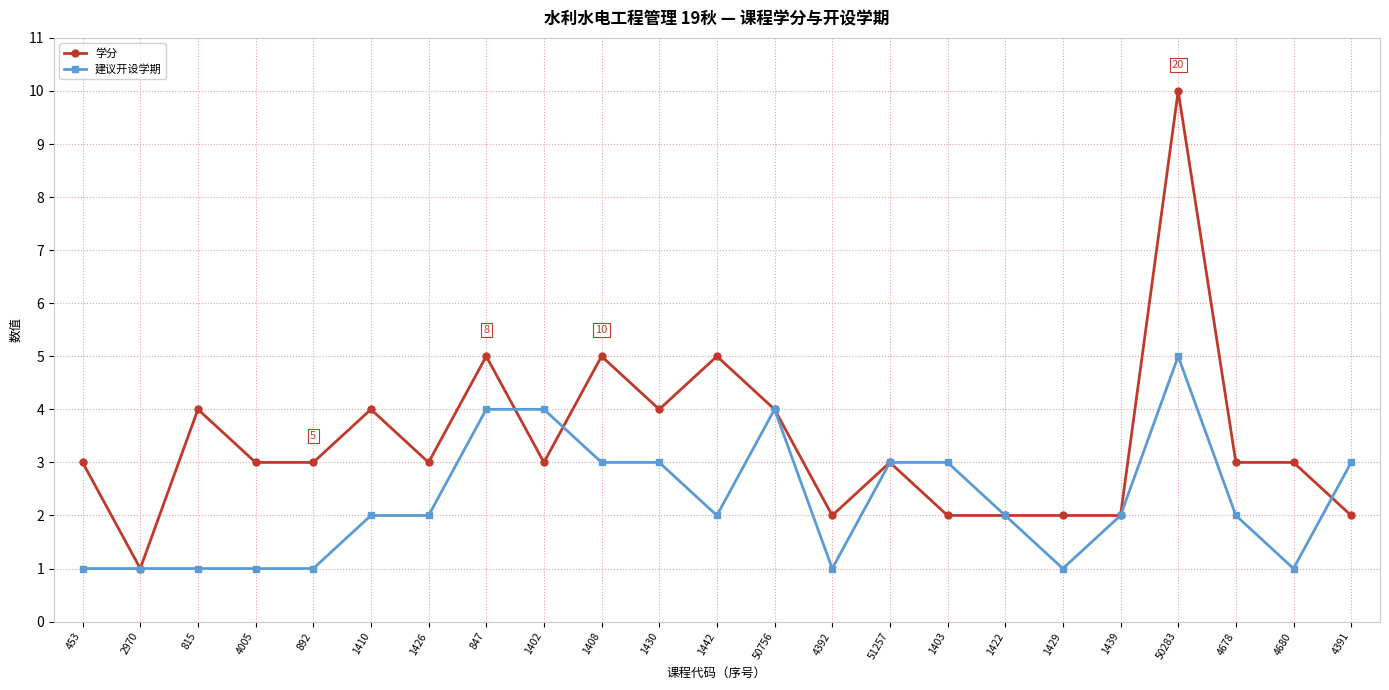

What is the difference between the maximum and minimum values in the 建议开设学期 series?

4